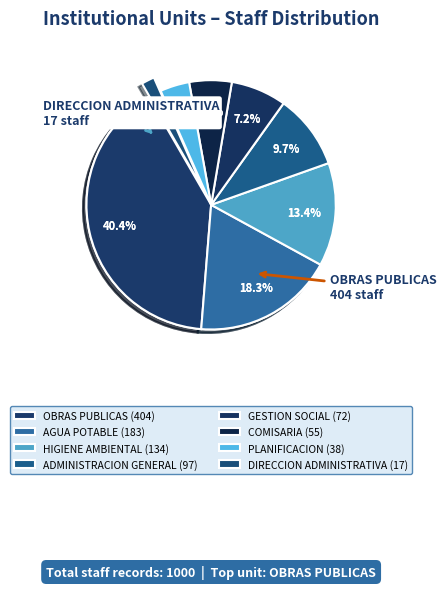

To the nearest percent, what is the difference between the ADMINISTRACION GENERAL and GESTION SOCIAL slice percentages?

2%